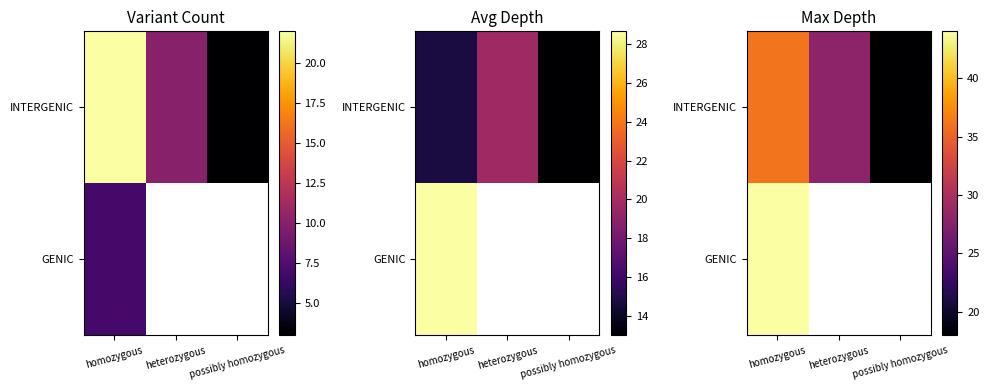

Is it true that INTERGENIC equals 7.2 at possibly homozygous?

False